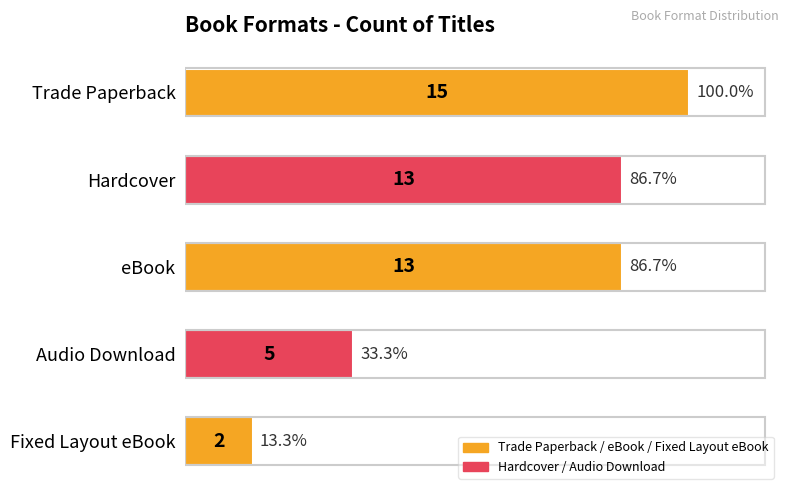

How many categories are shown in the chart?

5